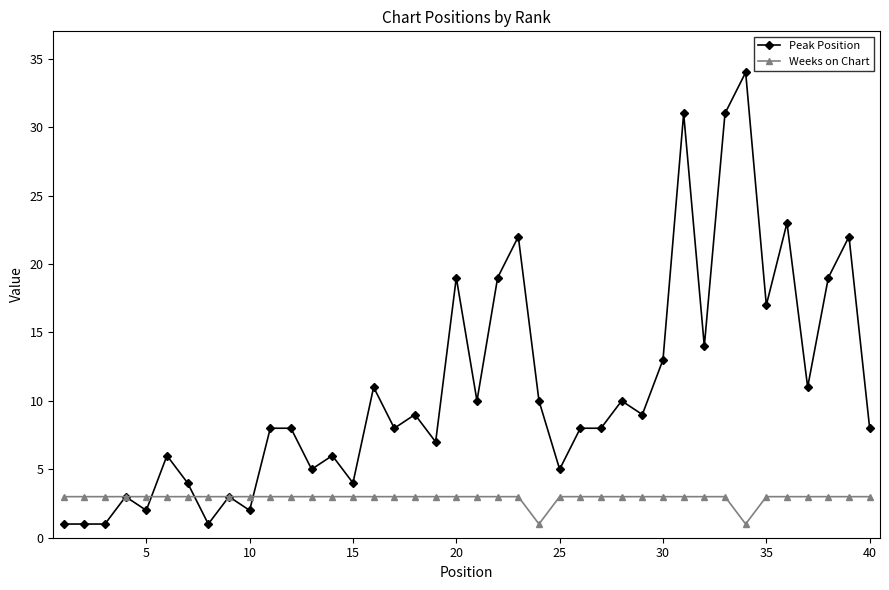

At how many categories does at least one series exceed 18?

9